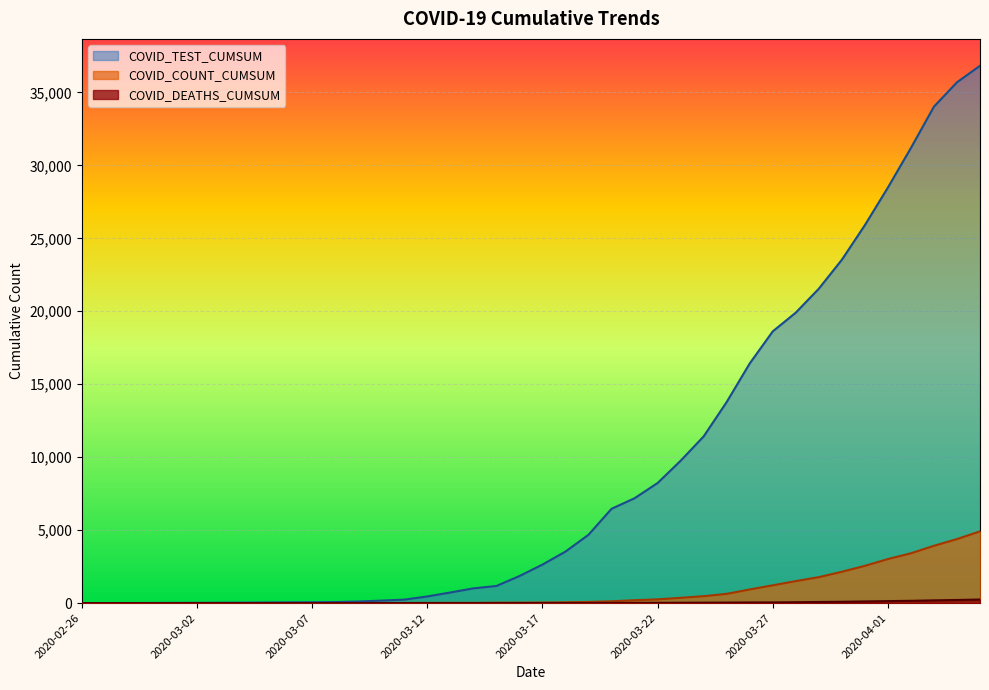

How many lines are shown in the chart?

3